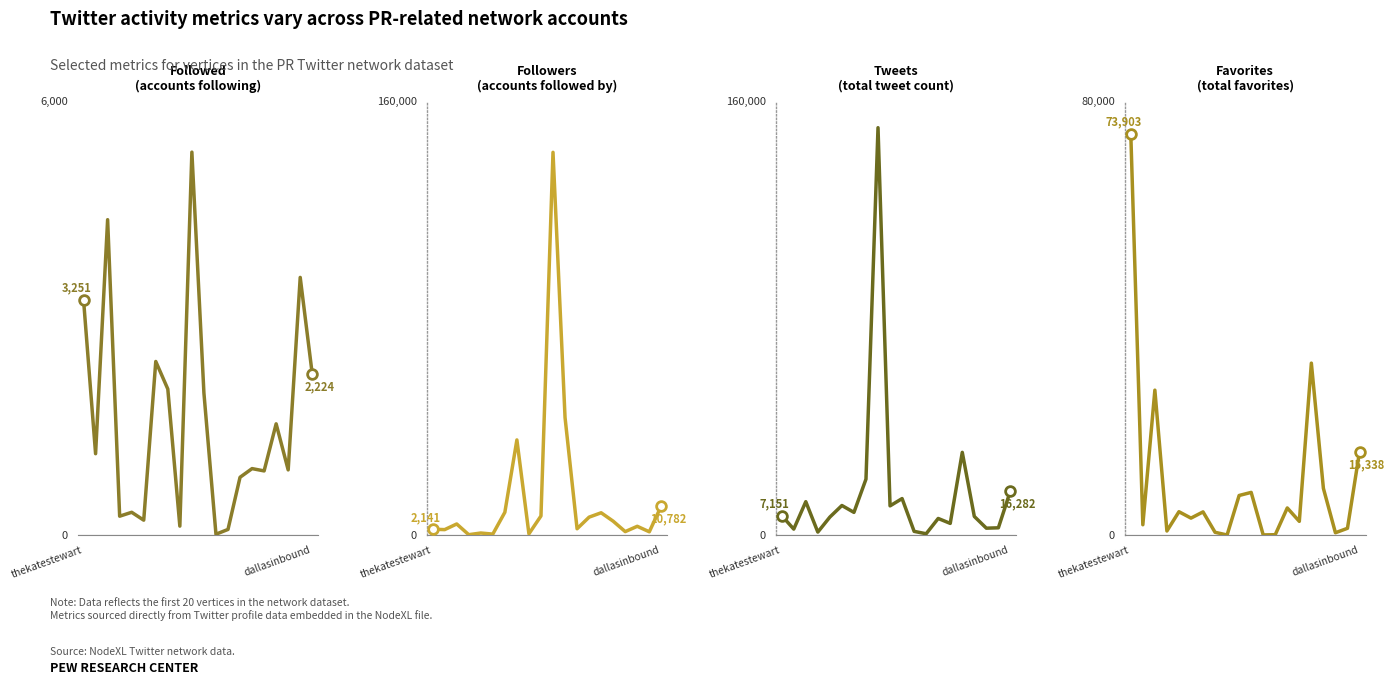

How many series are shown in this chart?

4